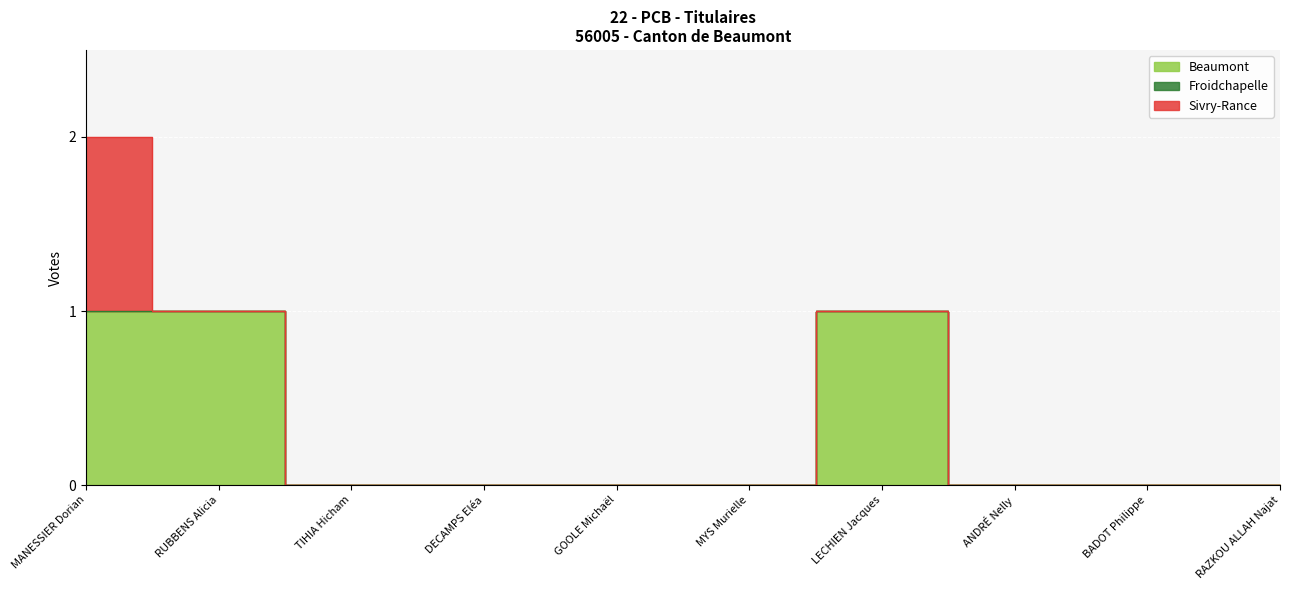

How many data points does each series have?

10